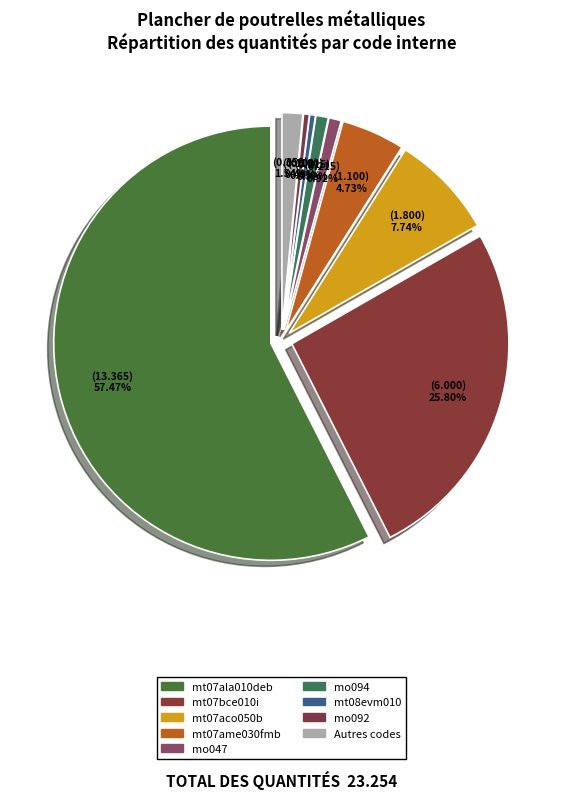

What is the majority slice?

mt07ala010deb